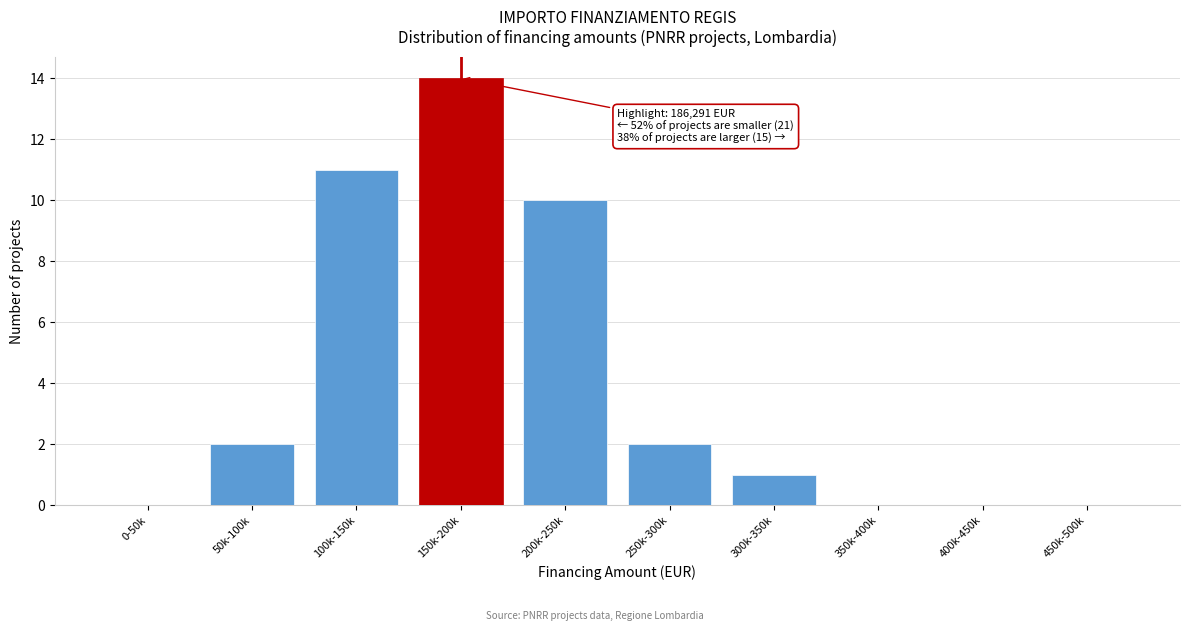

Reading right to left, list all the values displayed in this chart.

450k-500k=0	400k-450k=0	350k-400k=0	300k-350k=1	250k-300k=2	200k-250k=10	150k-200k=14	100k-150k=11	50k-100k=2	0-50k=0